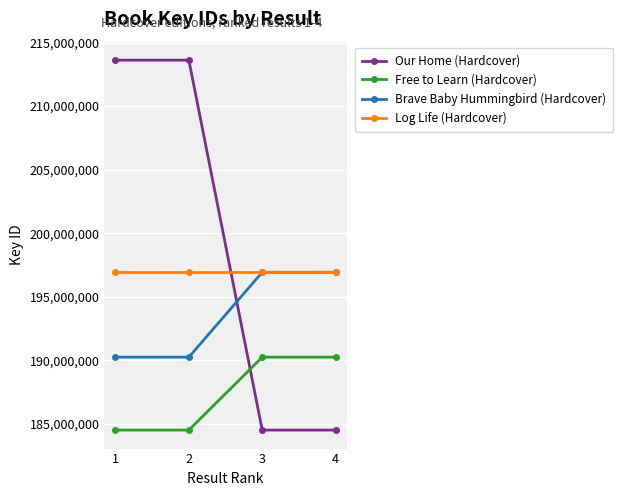

What is the minimum value shown in the chart?

184506846